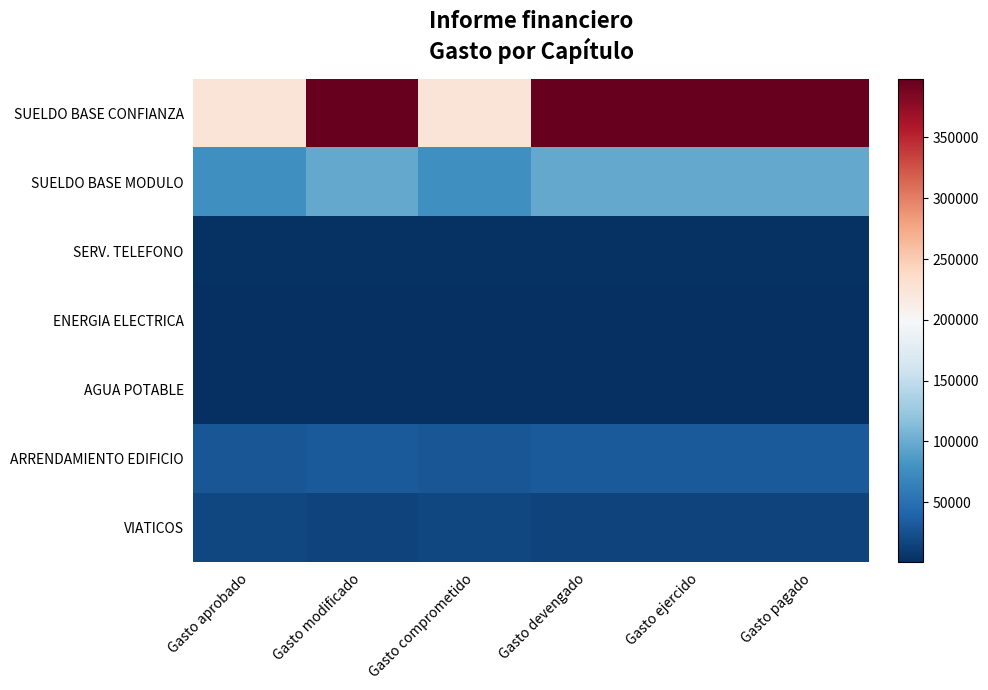

What is the spread (max minus min) of values at Gasto ejercido?

397278.4